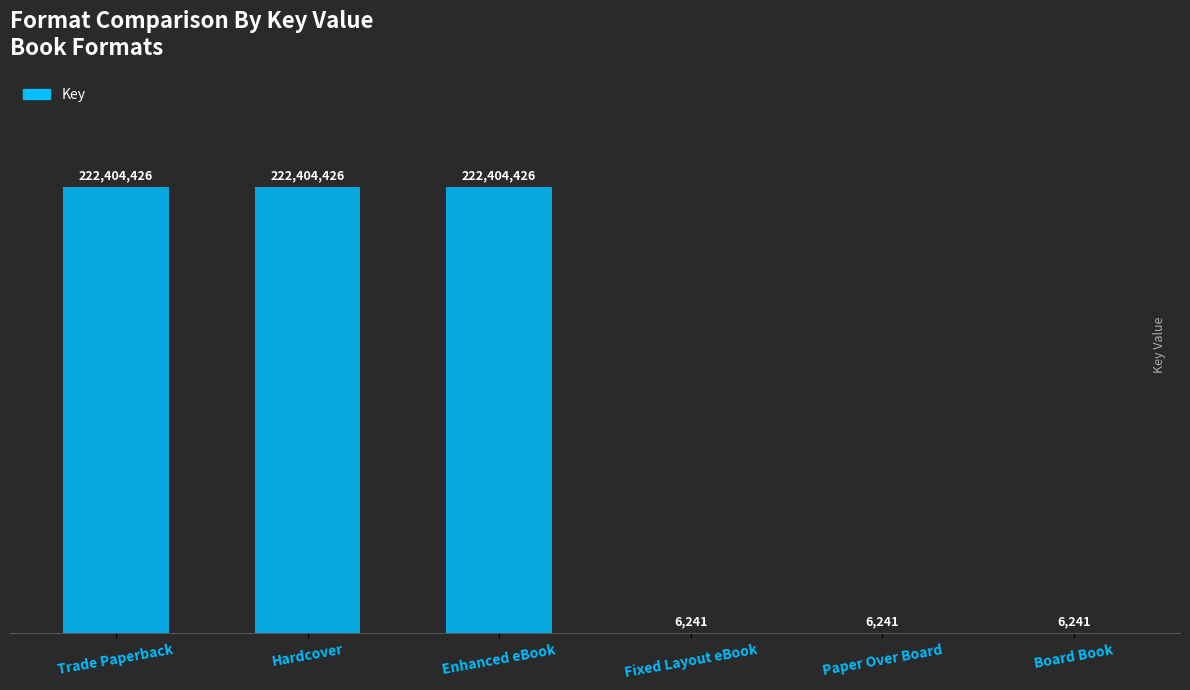

How many distinct data groups are displayed?

1